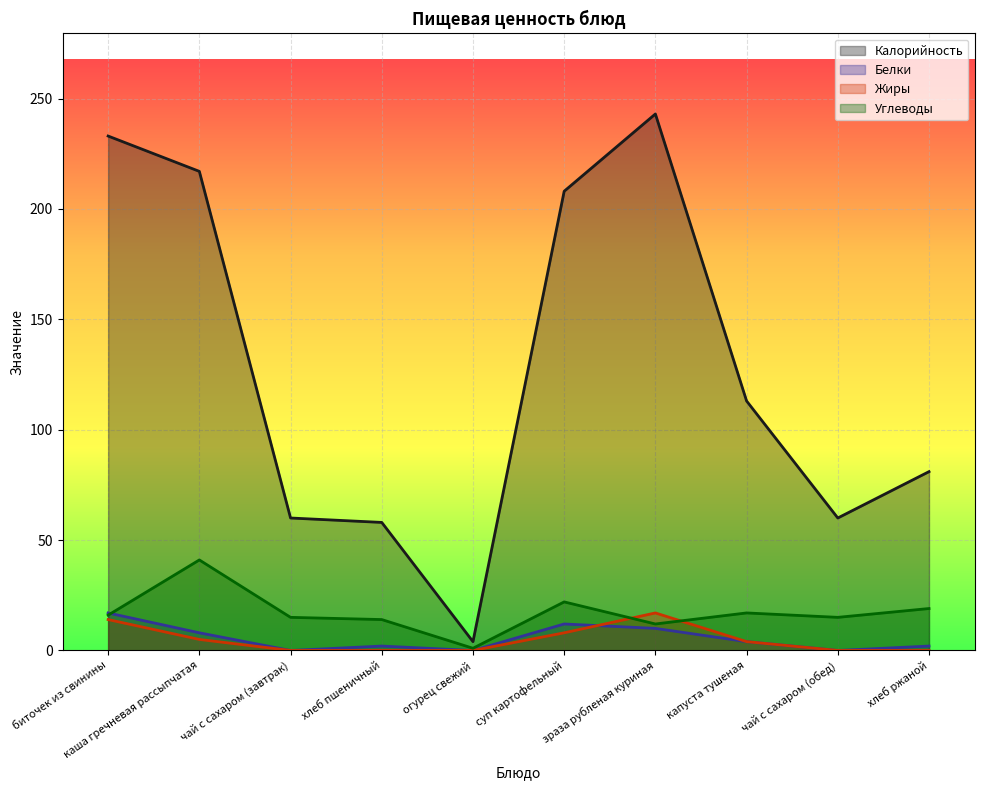

What is the difference between the second highest and minimum values in the Жиры series?

14